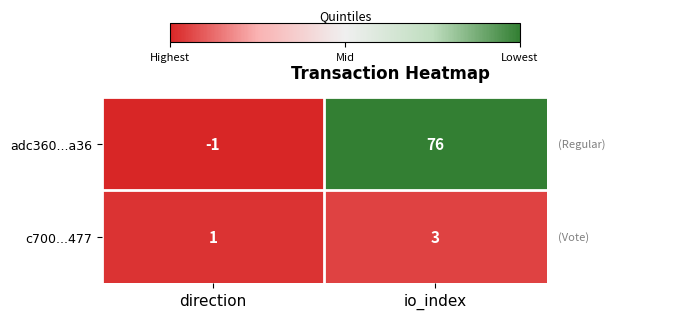

Is it true that c700...477 equals 3 at io_index?

True